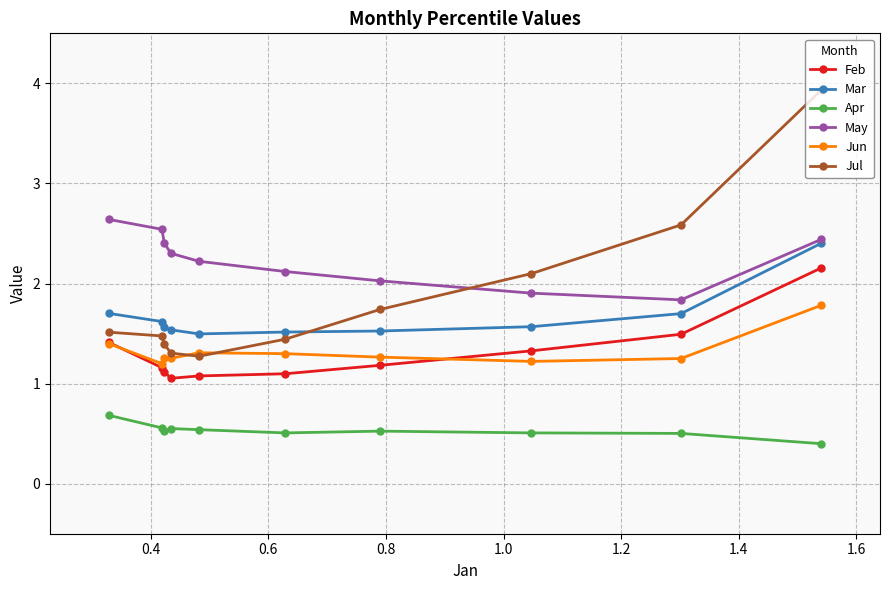

Which series has the widest spread of values?

Jul